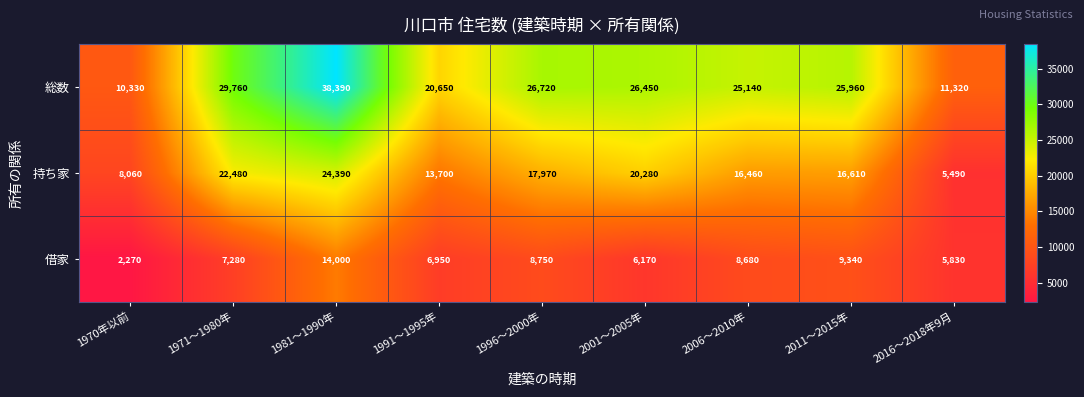

Which series has the largest total across all categories?

総数